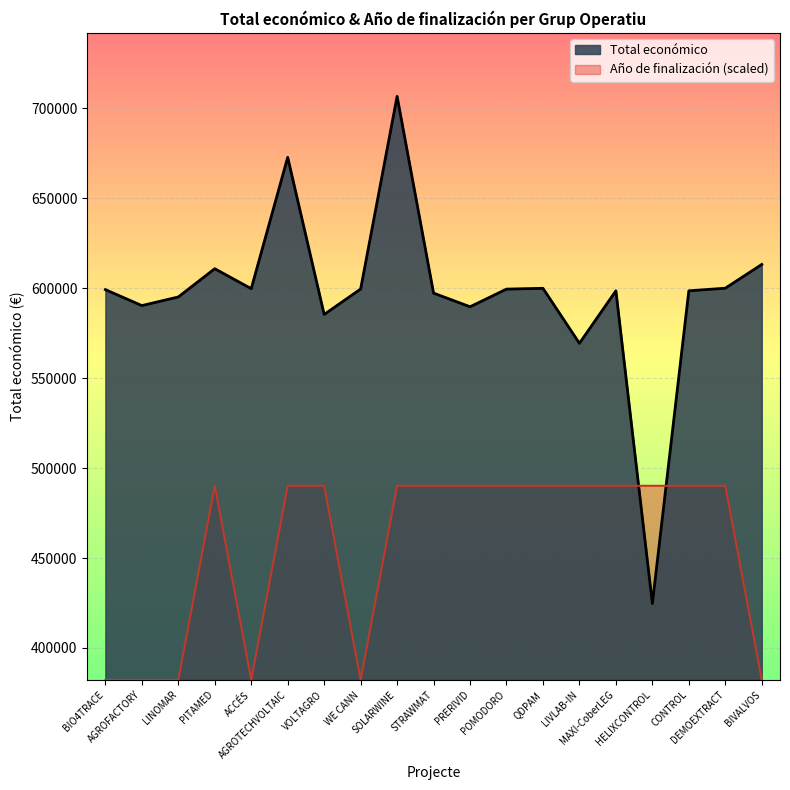

Count the number of categories in the chart.

19